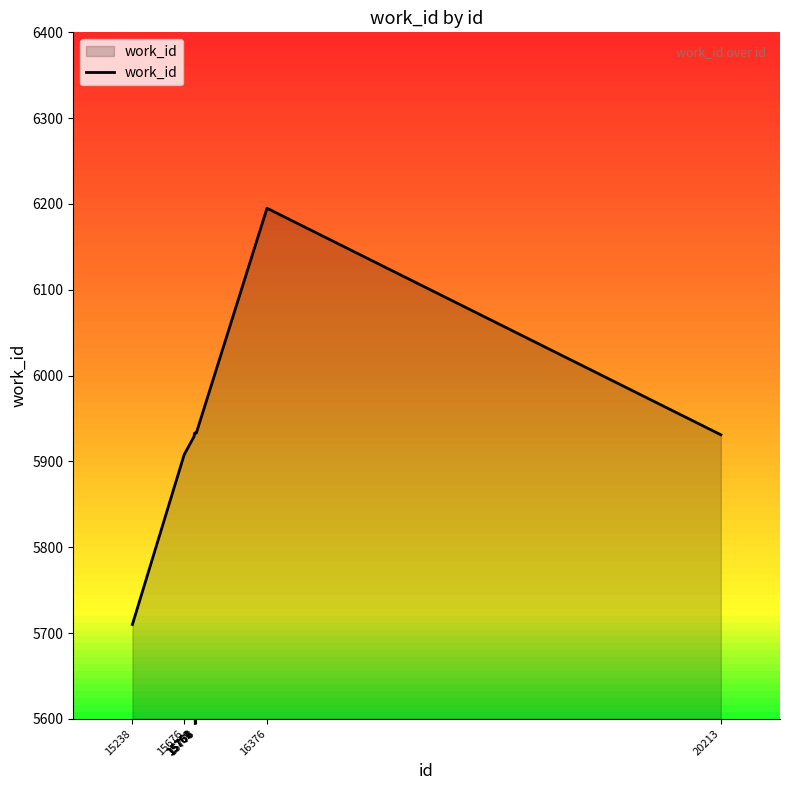

What is the sum of all values?

59335